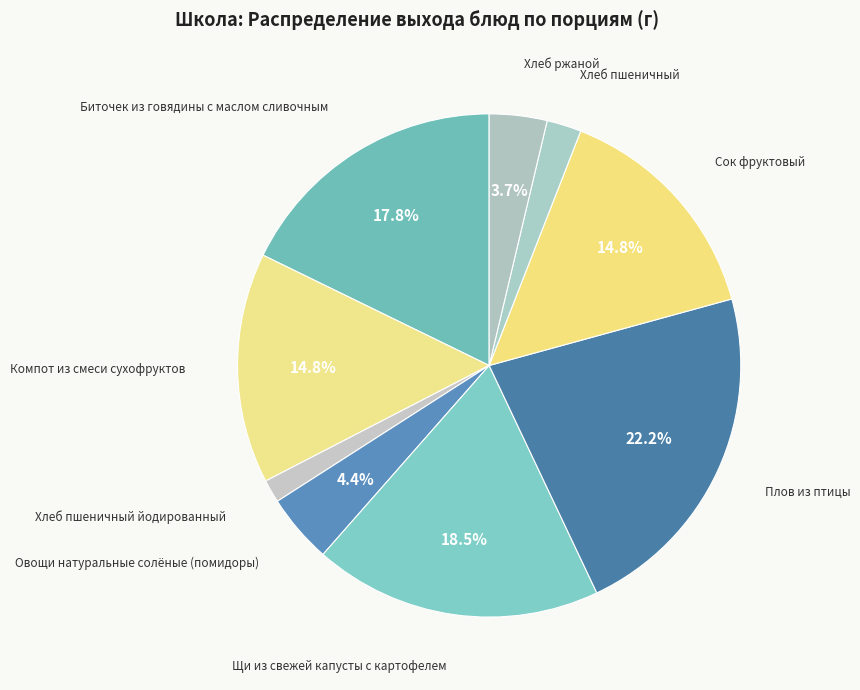

How many slices are in this pie chart?

9